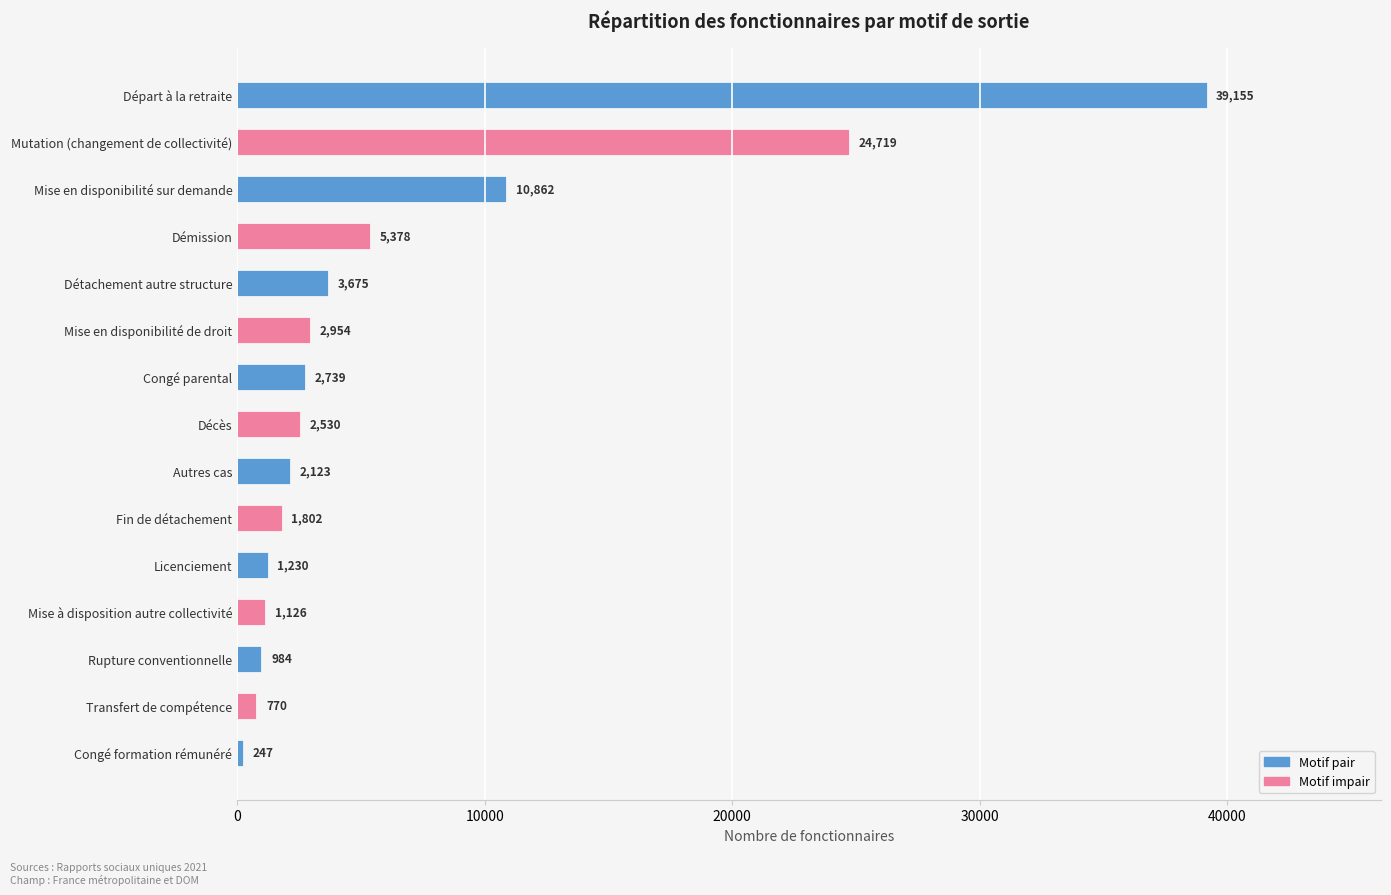

How many series are shown in this chart?

1